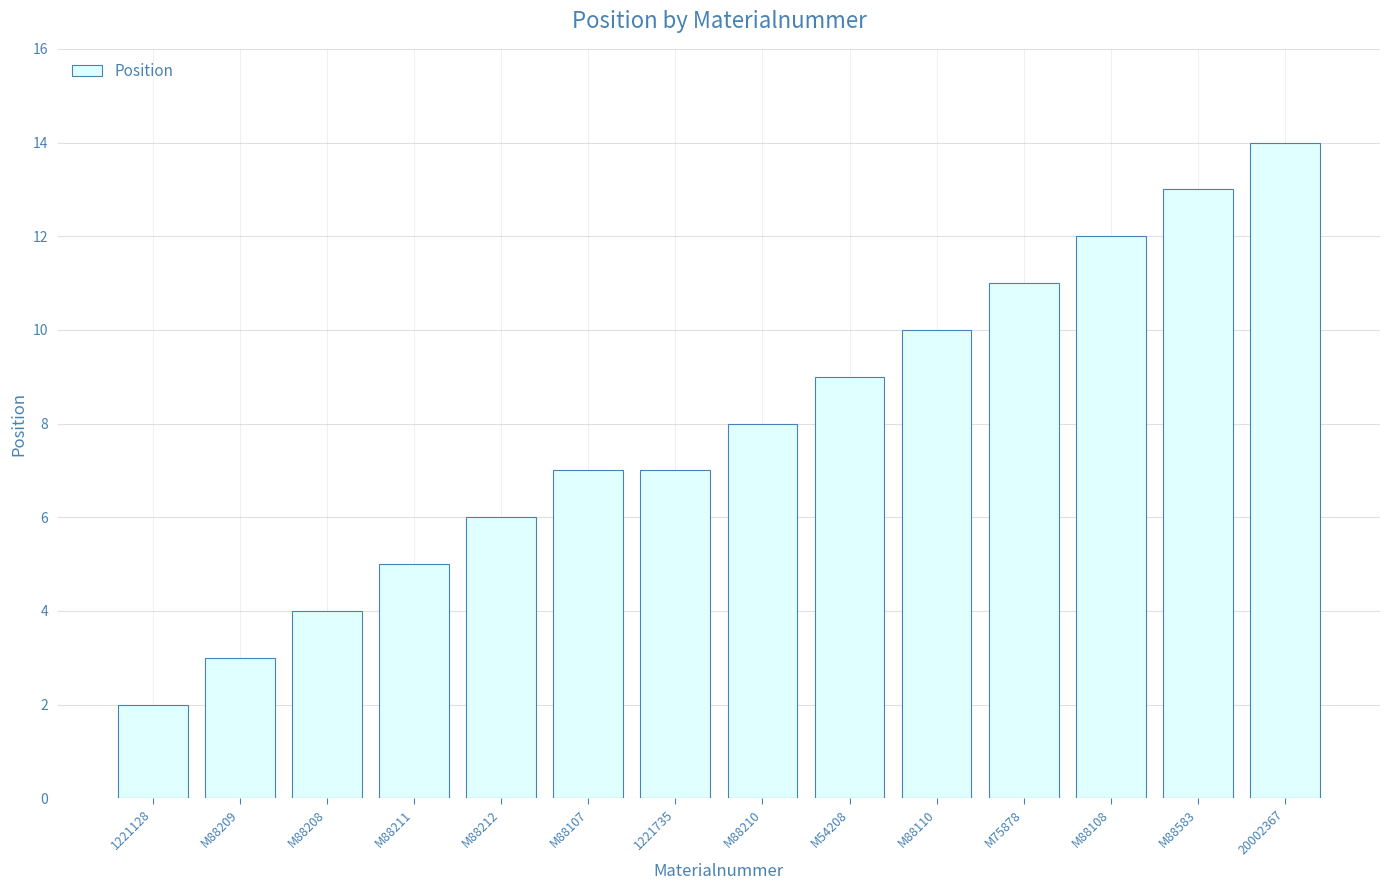

What is the greatest value displayed?

14